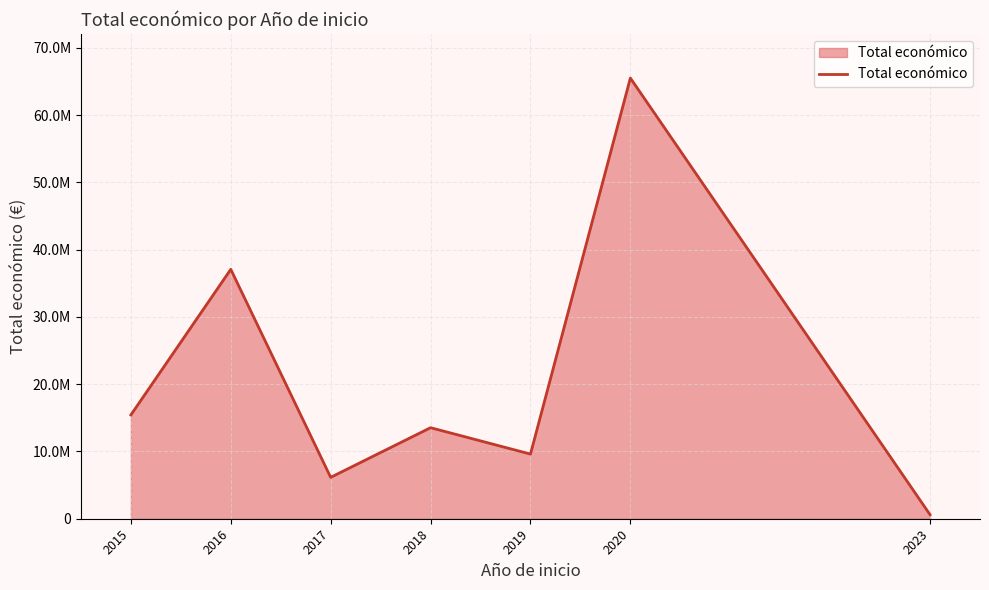

Reading left to right, transcribe all the data shown in this chart.

15434897	37086553	6154369	13537018	9613143	65526123	599883